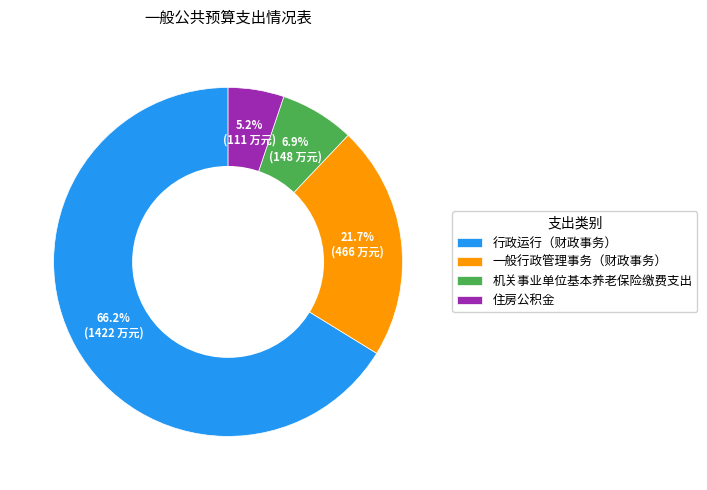

To the nearest percent, what is the average slice percentage?

25%